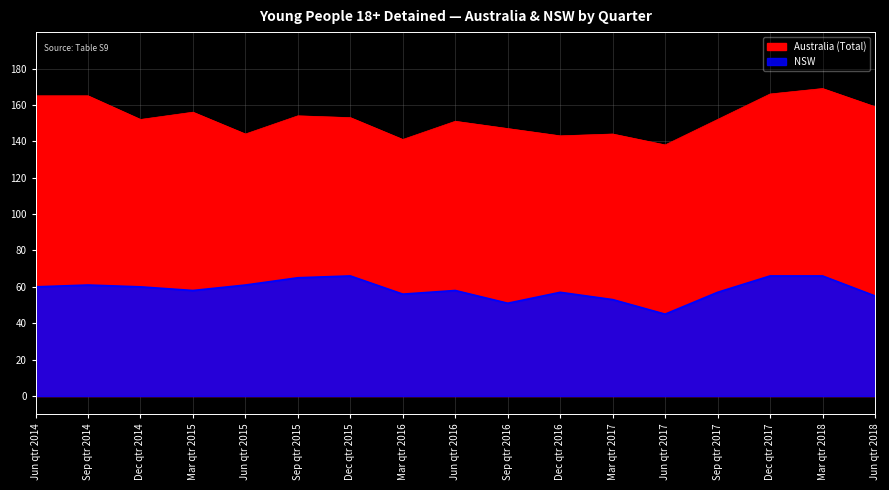

In Australia (Total), how many points are higher than both neighbors (excluding endpoints)?

5